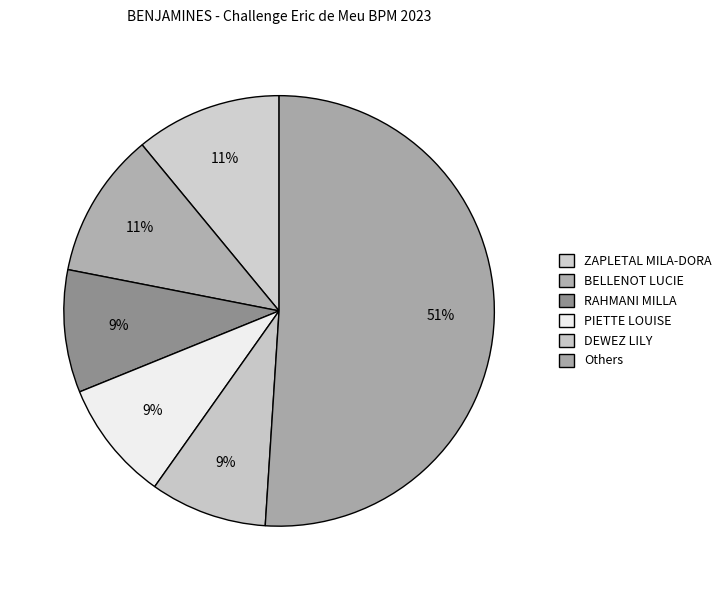

Count the number of slices in the pie.

6